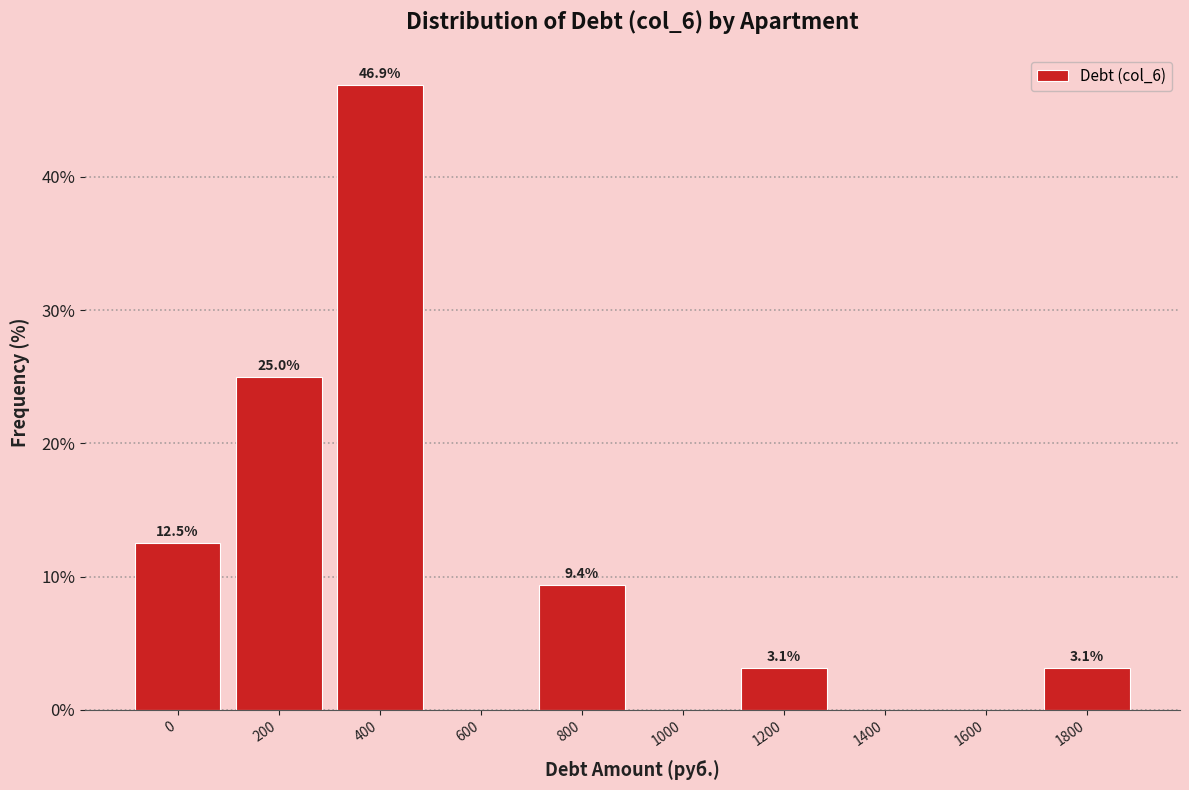

Reading left to right, extract all data points from this chart.

0=12.5	200=25.0	400=46.9	600=0.0	800=9.4	1000=0.0	1200=3.1	1400=0.0	1600=0.0	1800=3.1